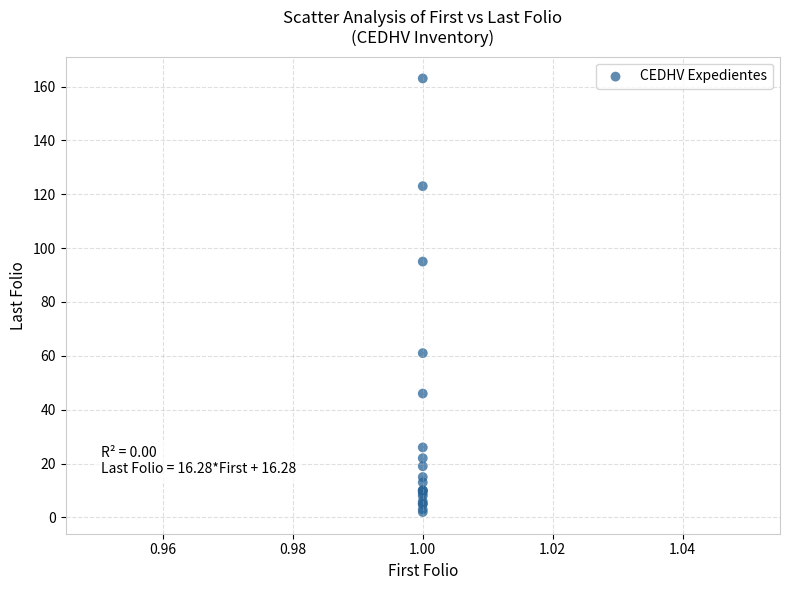

What Y value in the scatter plot is closest to 82?

95